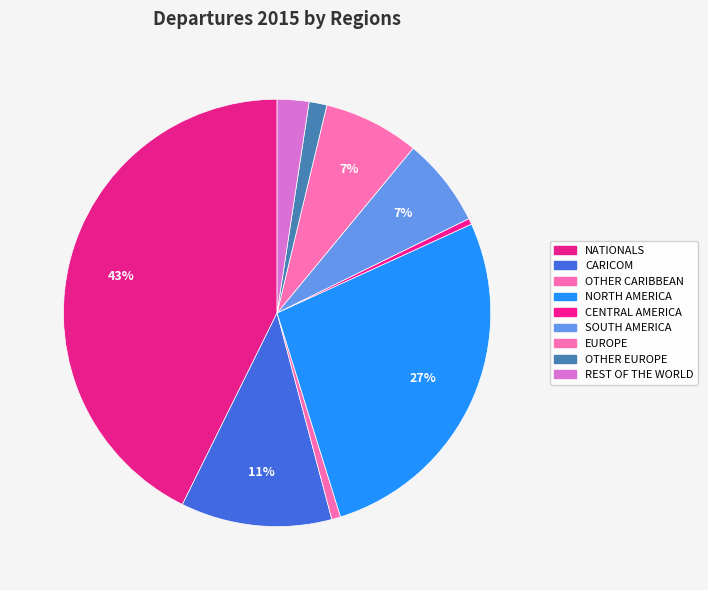

To the nearest percent, what percentage of the pie is CARICOM?

11%